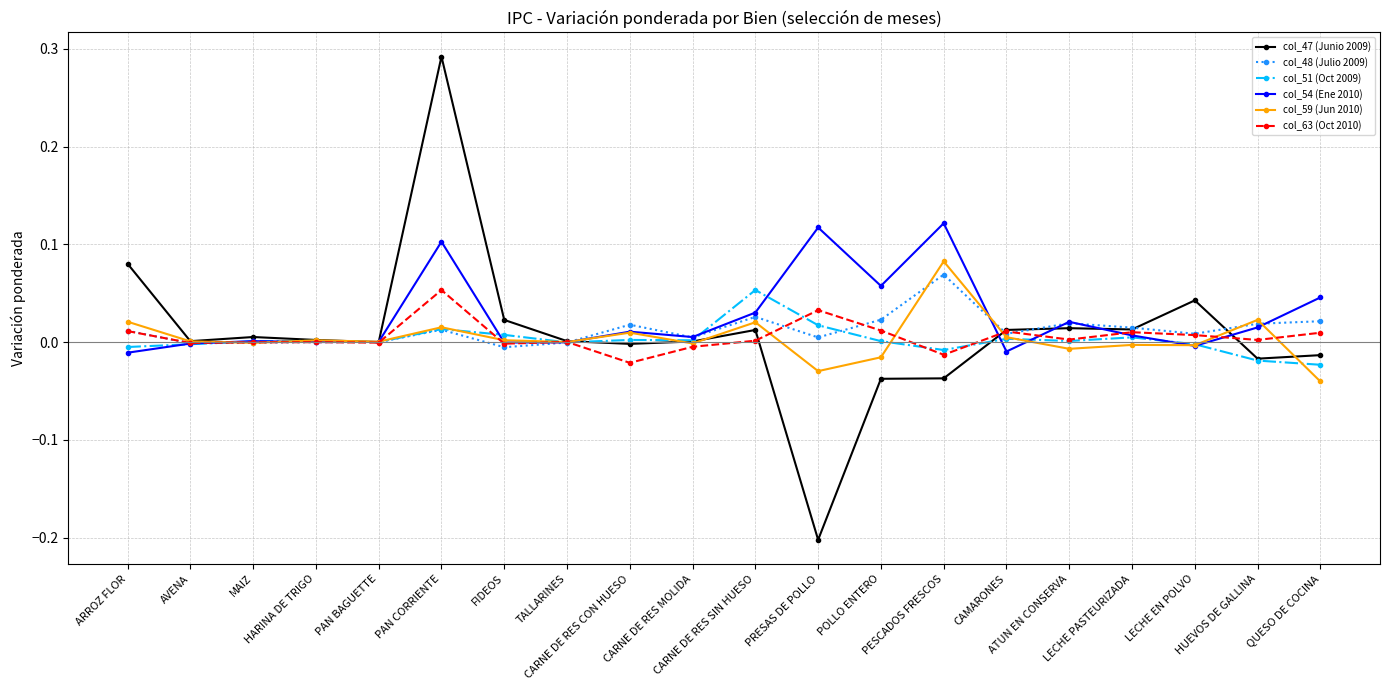

True or false: col_48 (Julio 2009) has more than 2 points higher than both neighbors.

True